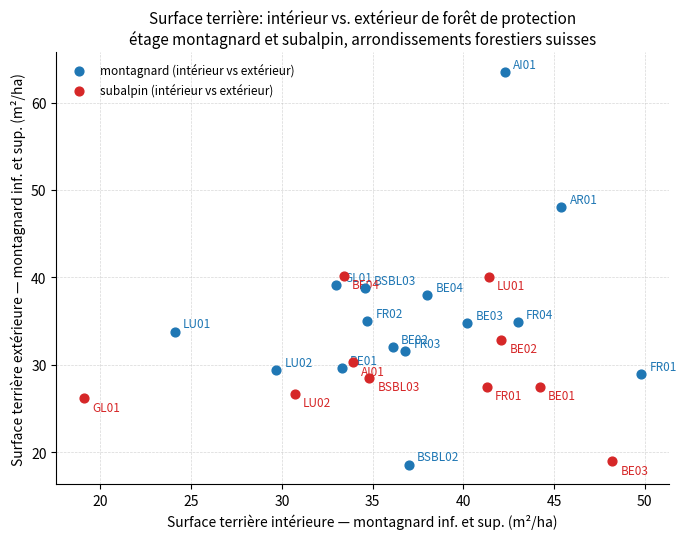

Which series reaches the minimum Y coordinate?

montagnard (intérieur vs extérieur)